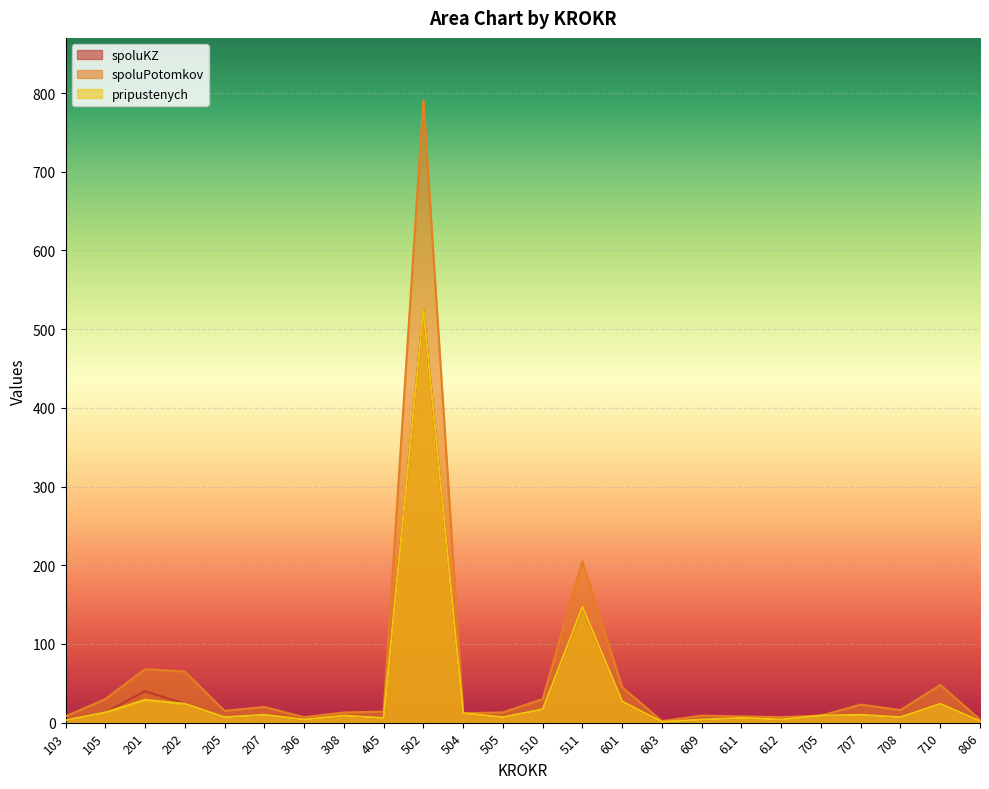

At how many categories does at least one series exceed 618?

1